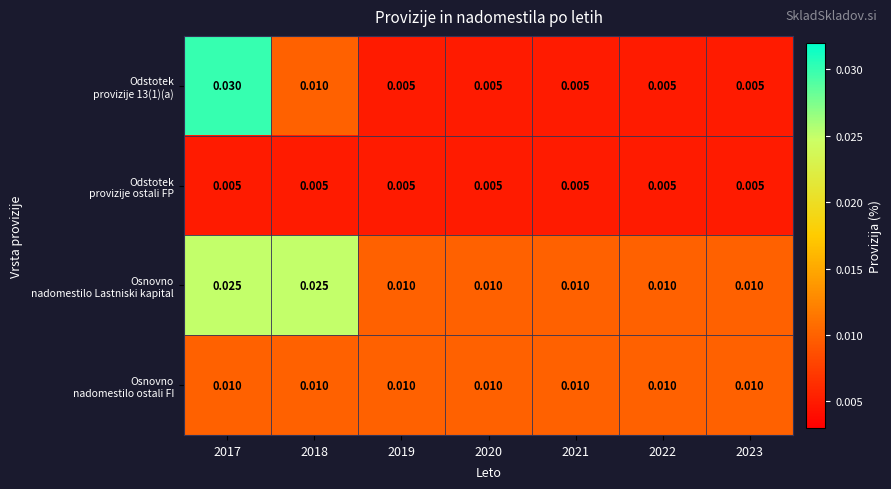

Rank the series at 2021 from highest to lowest value.

Osnovno nadomestilo Lastniski kapital, Osnovno nadomestilo ostali FI, Odstotek provizije 13(1)(a), Odstotek provizije ostali FP